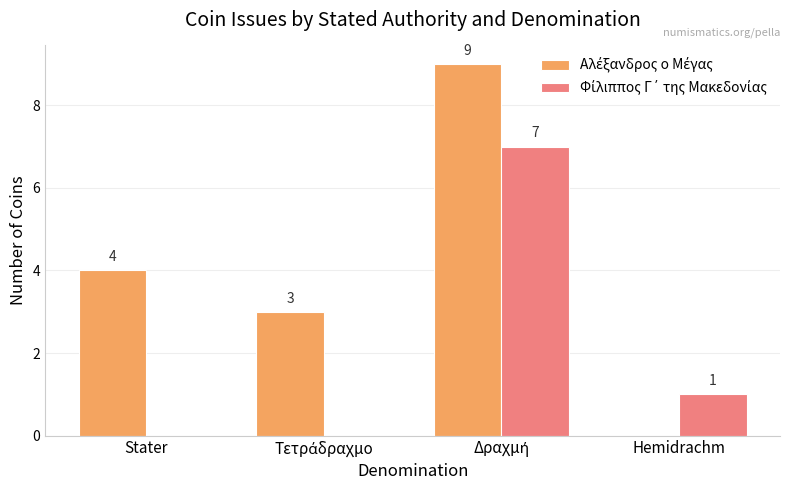

What is the greatest value displayed?

9